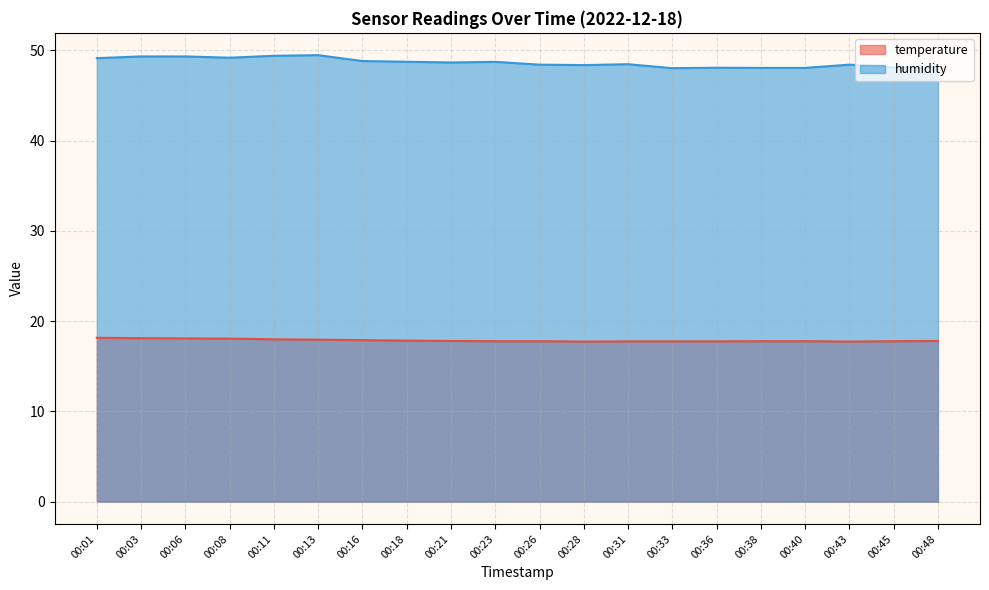

How many categories are shown in the chart?

20